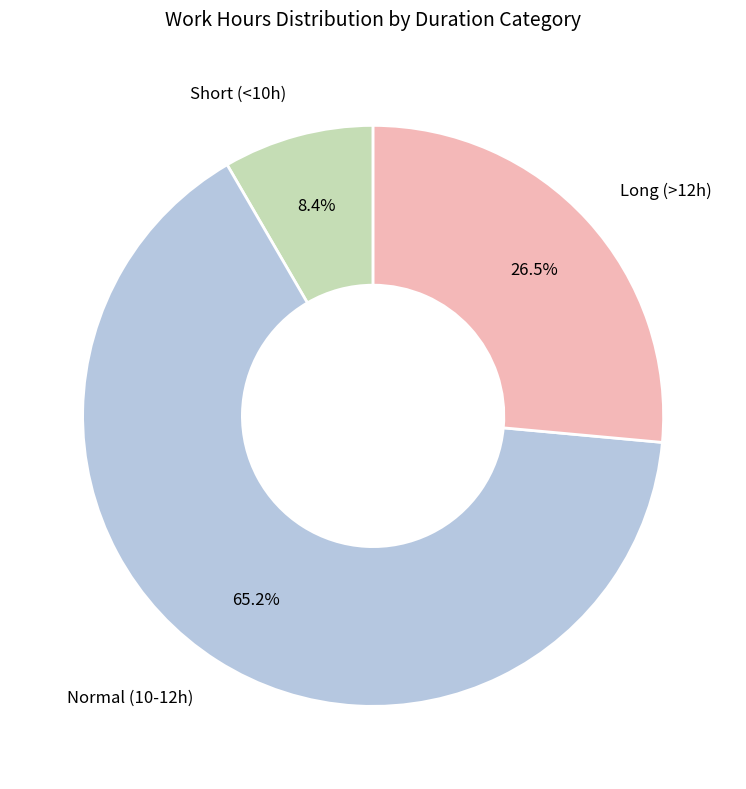

Approximately how many times larger is the value at Long (>12h) compared to Short (<10h)?

3.2